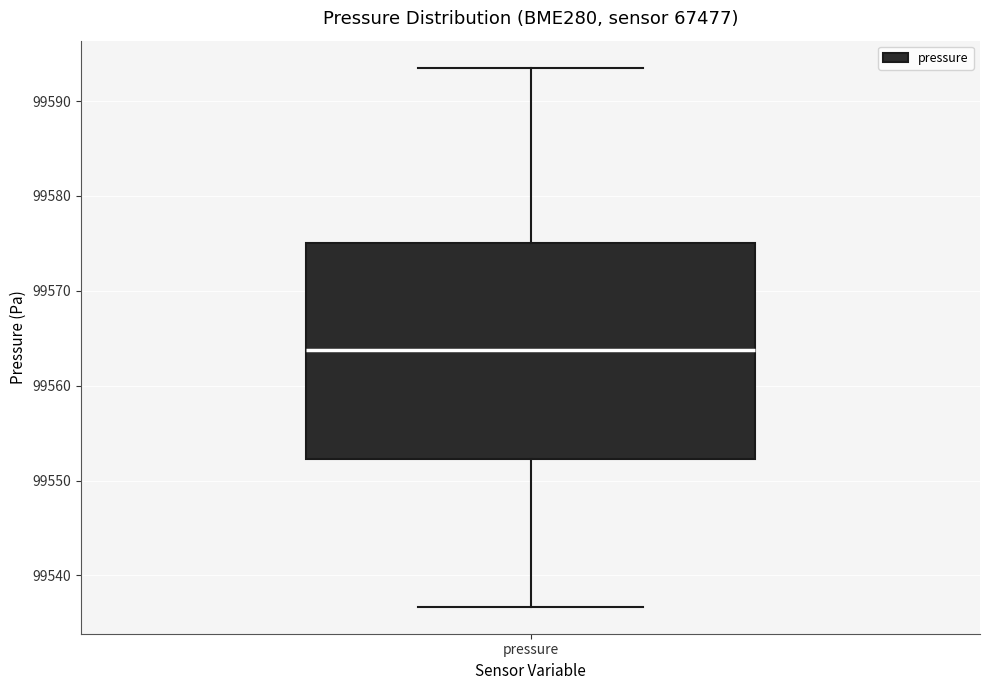

Transcribe this box plot: give where the median line is, the range the box spans, and where the two whiskers end, as read against the y-axis. The values are not printed on the chart, so give them approximately, as read against the axis.

median 99564, box 99552 to 99575, whiskers 99537 to 99594